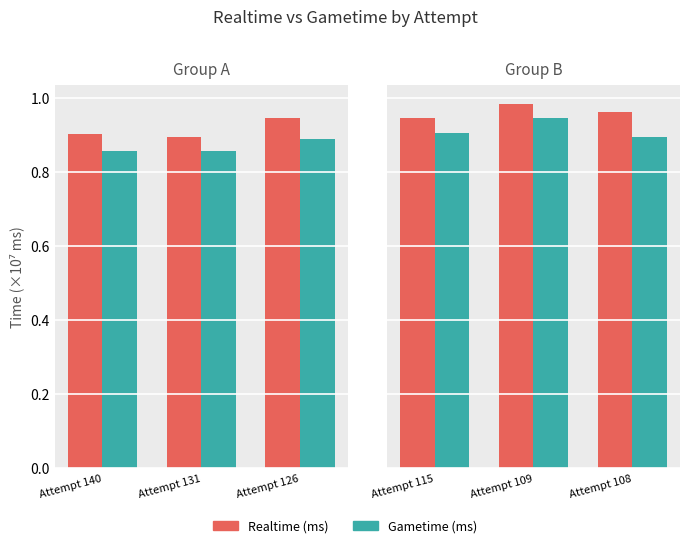

At Attempt 115, list the series in order from smallest to largest.

Gametime (ms), Realtime (ms)